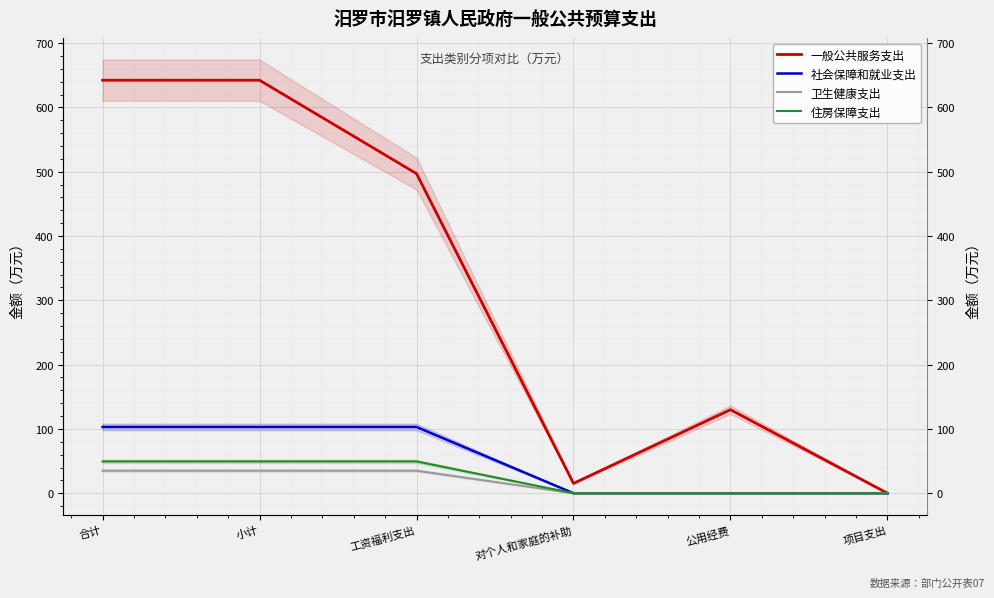

Where does the 一般公共服务支出 series first go above 497?

合计